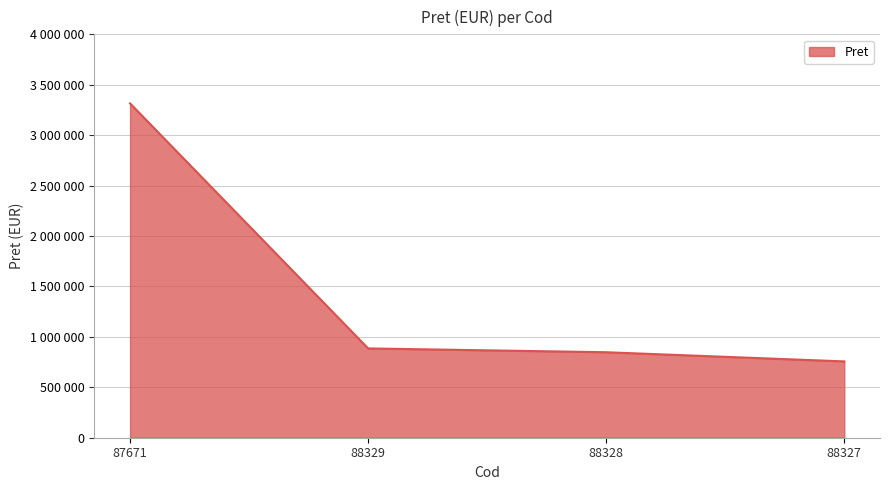

Reading left to right, transcribe all the data shown in this chart.

3315230	885502	847612	756728